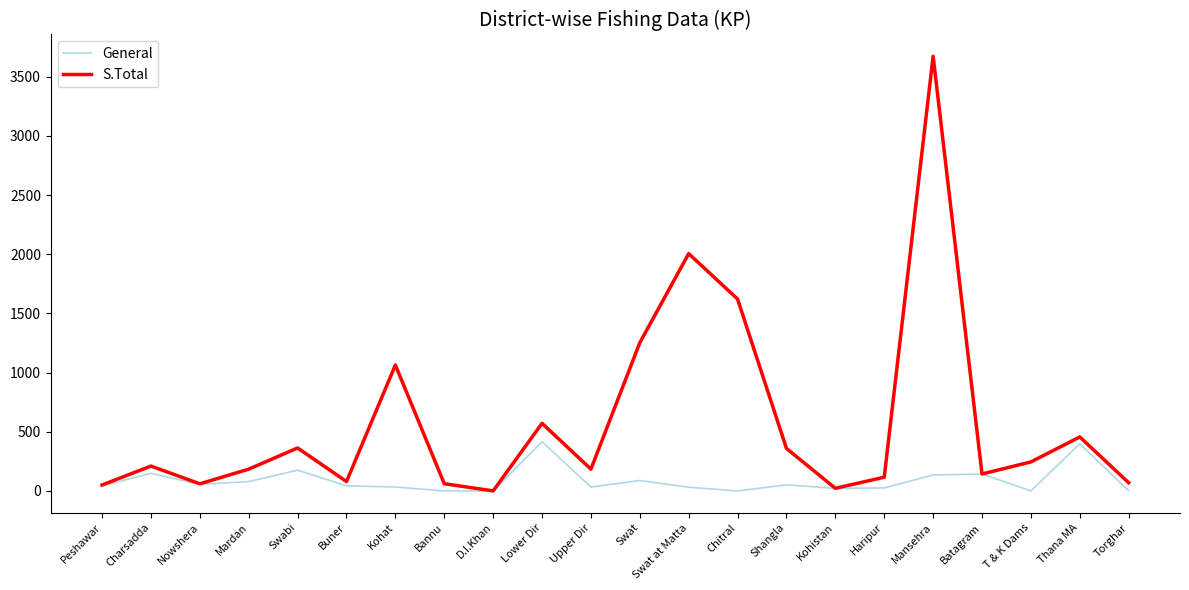

At which label does S.Total reach its peak?

Mansehra